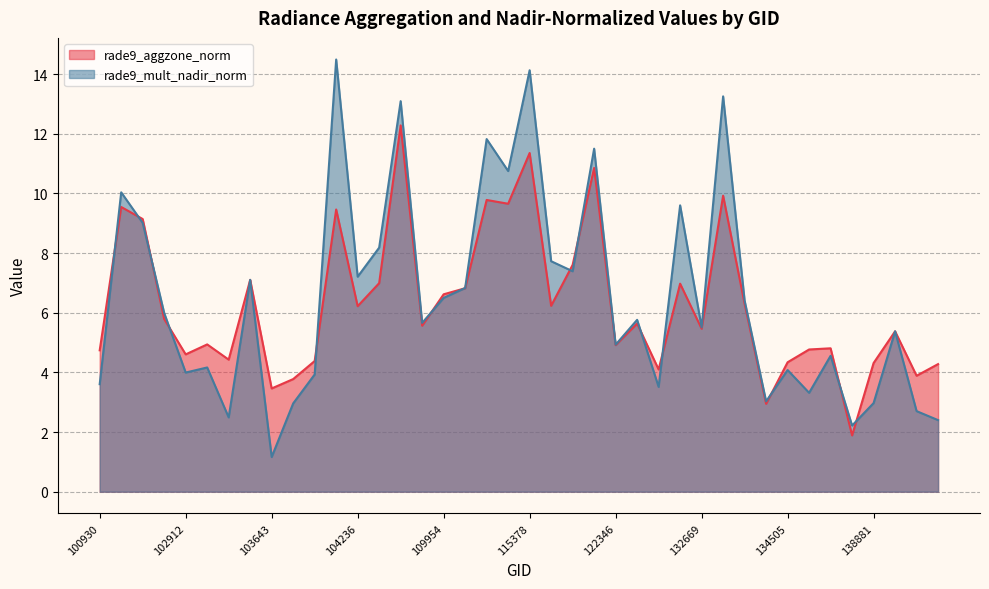

List the series in order of their overall mean, lowest first.

rade9_aggzone_norm, rade9_mult_nadir_norm